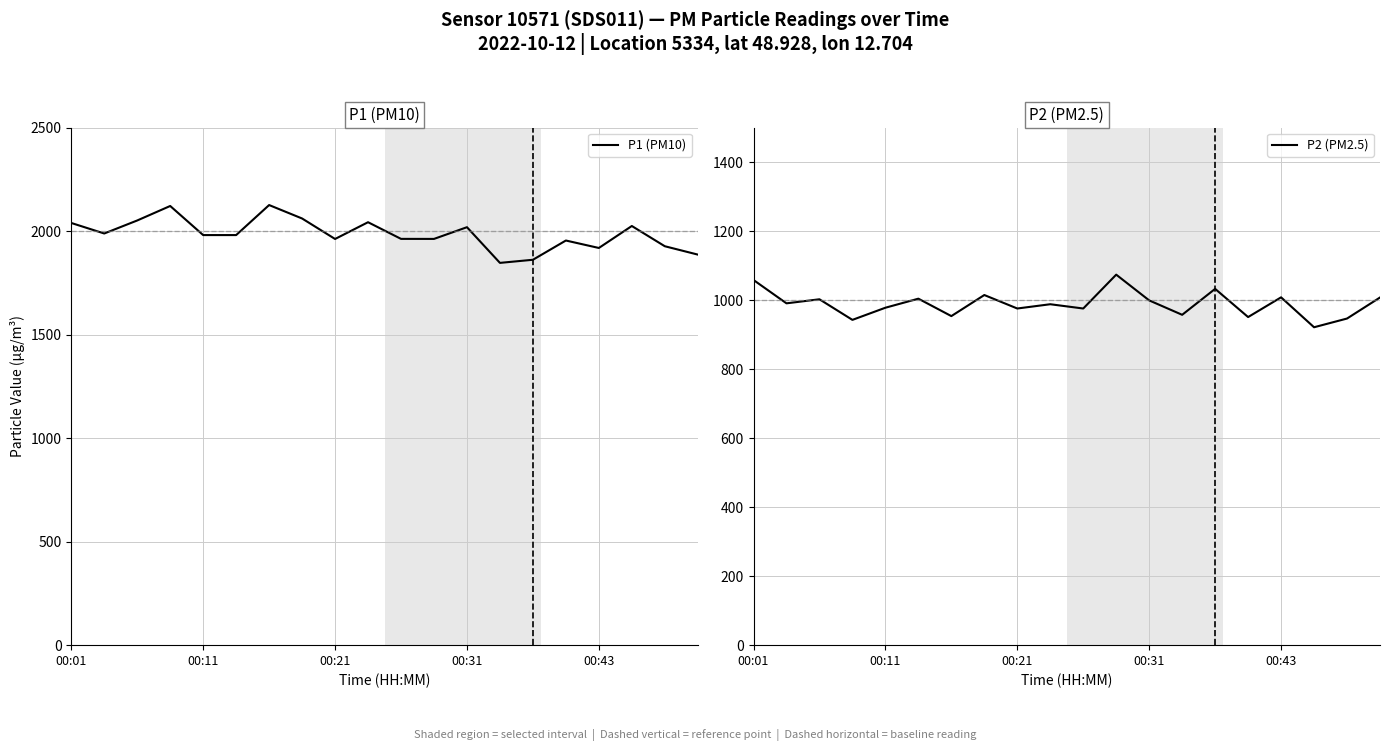

What is the minimum value for P1 (PM10)?

1846.8